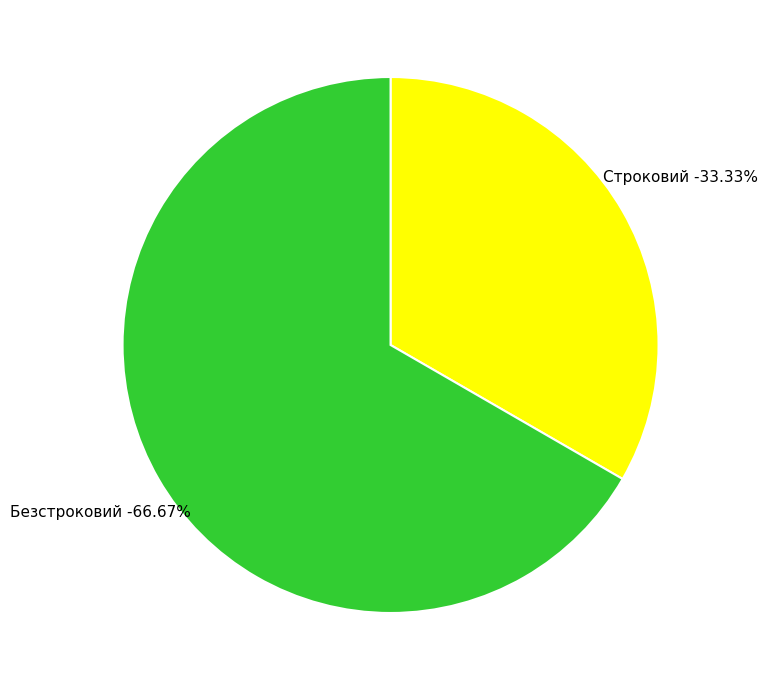

To the nearest percent, what is the difference between the largest and smallest slice percentages?

33%